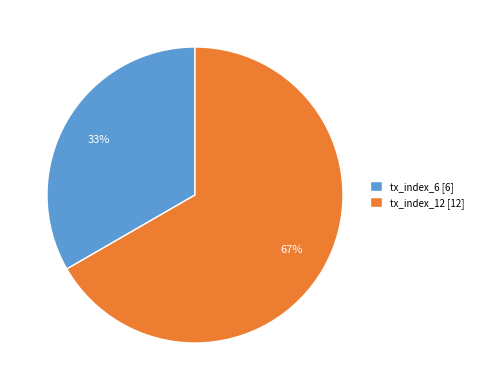

Combined, do tx_index_12 [12] and tx_index_6 [6] account for over 50%?

Yes